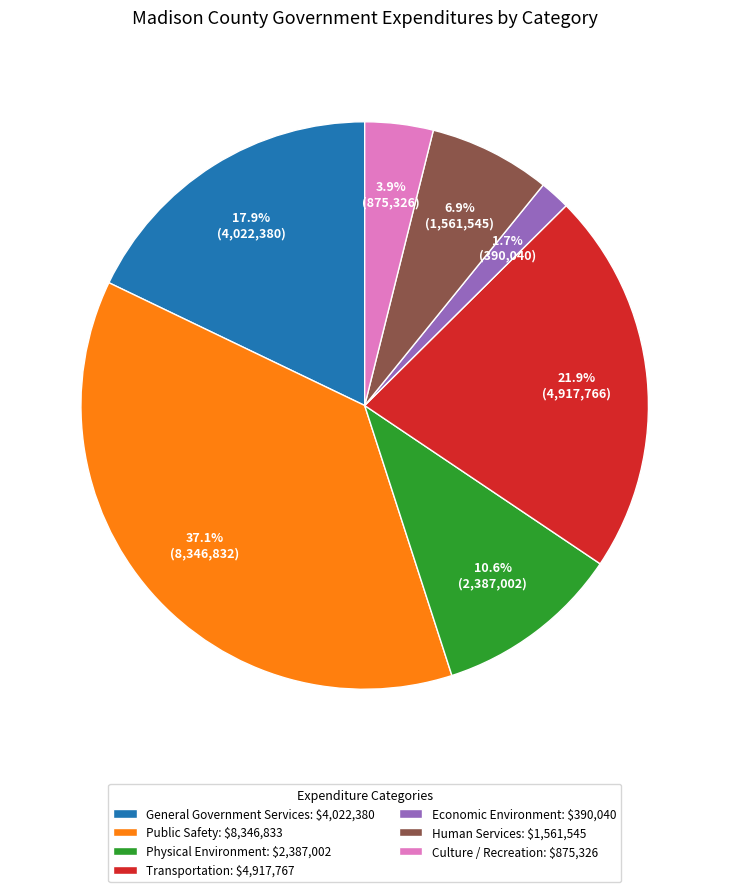

Is it true that General Government Services is 11% of the pie?

False